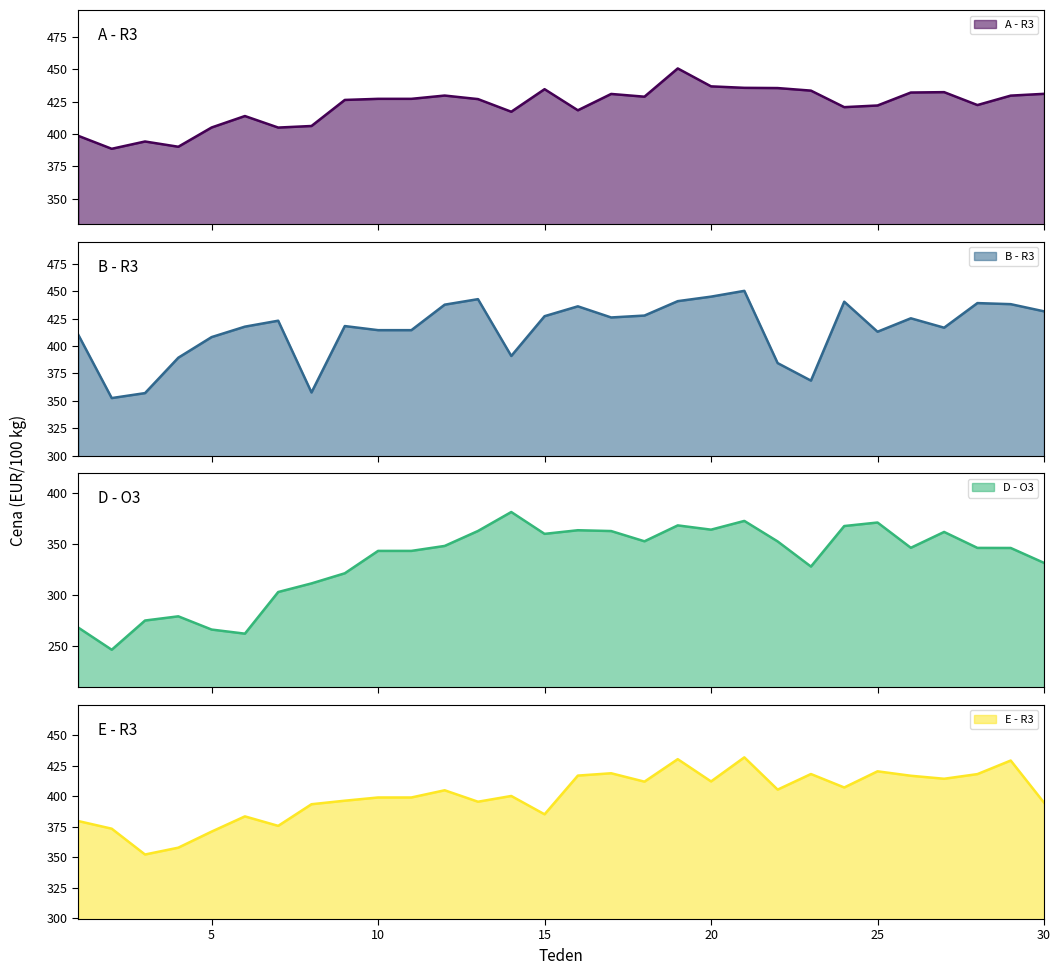

Does the chart display data point markers on the line(s)?

No